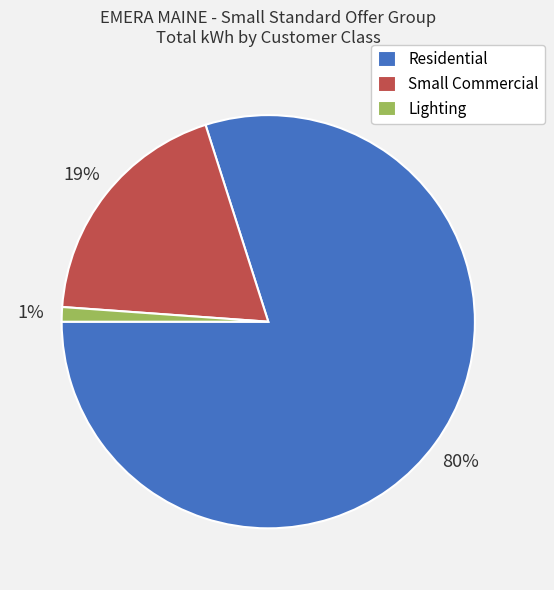

Do Small Commercial and Lighting together represent more than half of the pie?

No